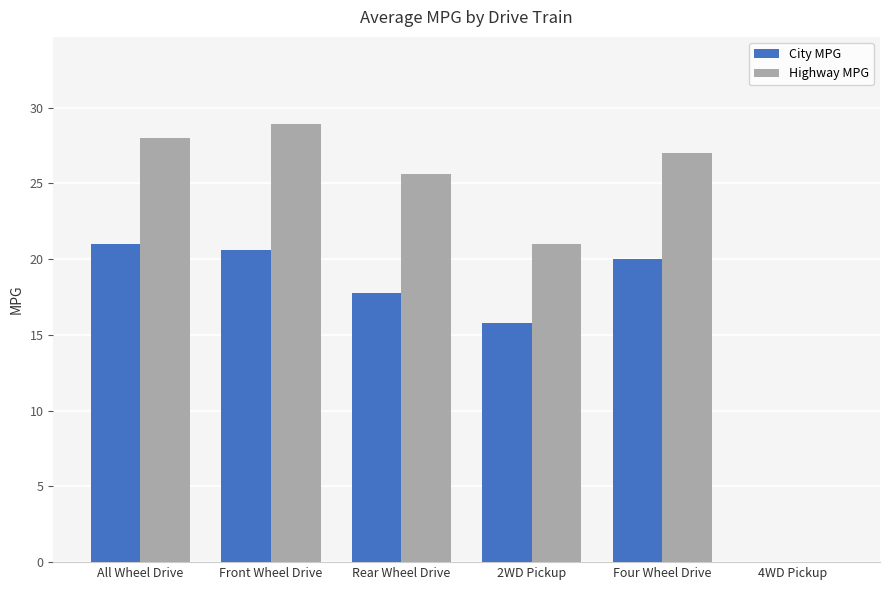

Between All Wheel Drive and 2WD Pickup, which series saw the biggest shift?

Highway MPG